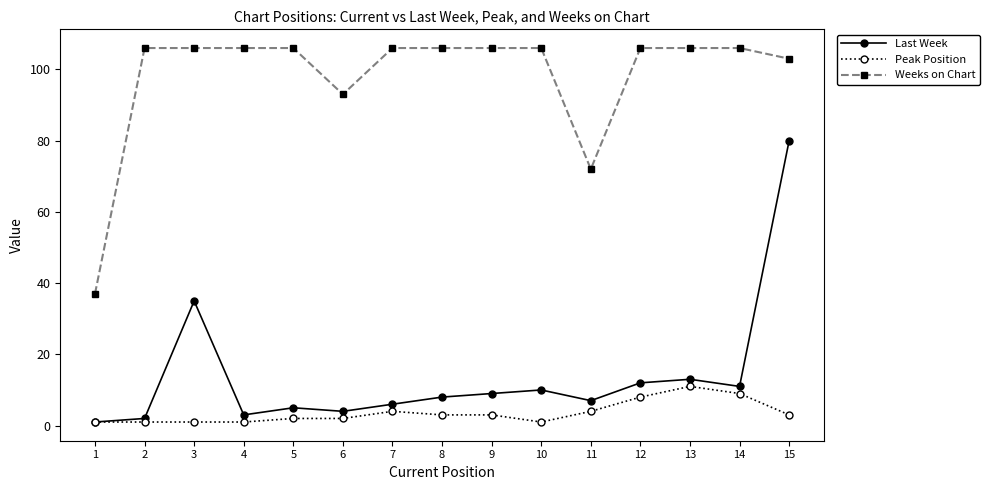

Read the Peak Position value at 4.

1